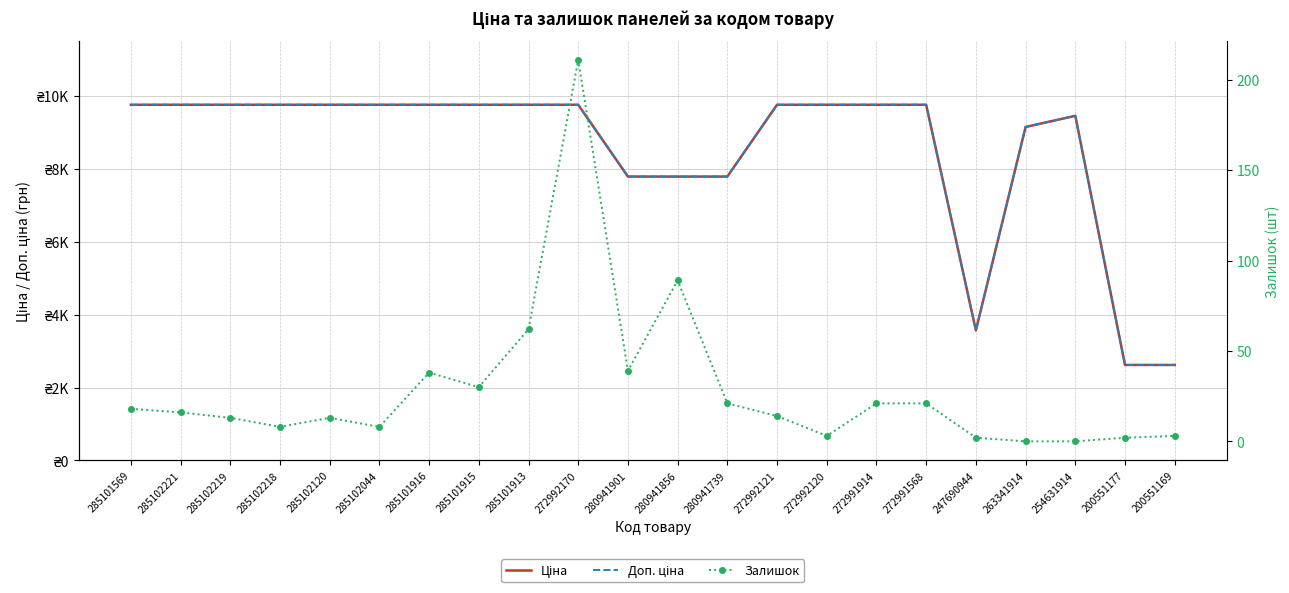

At how many categories does at least one series exceed 597?

22